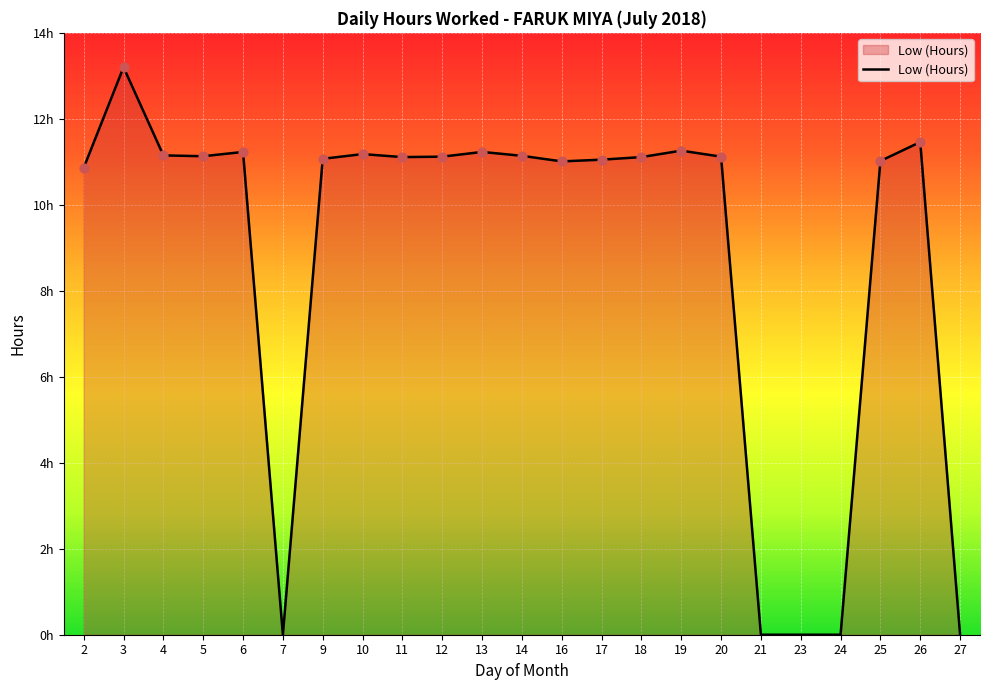

What is the change in value from 4 to 26?

+0.3